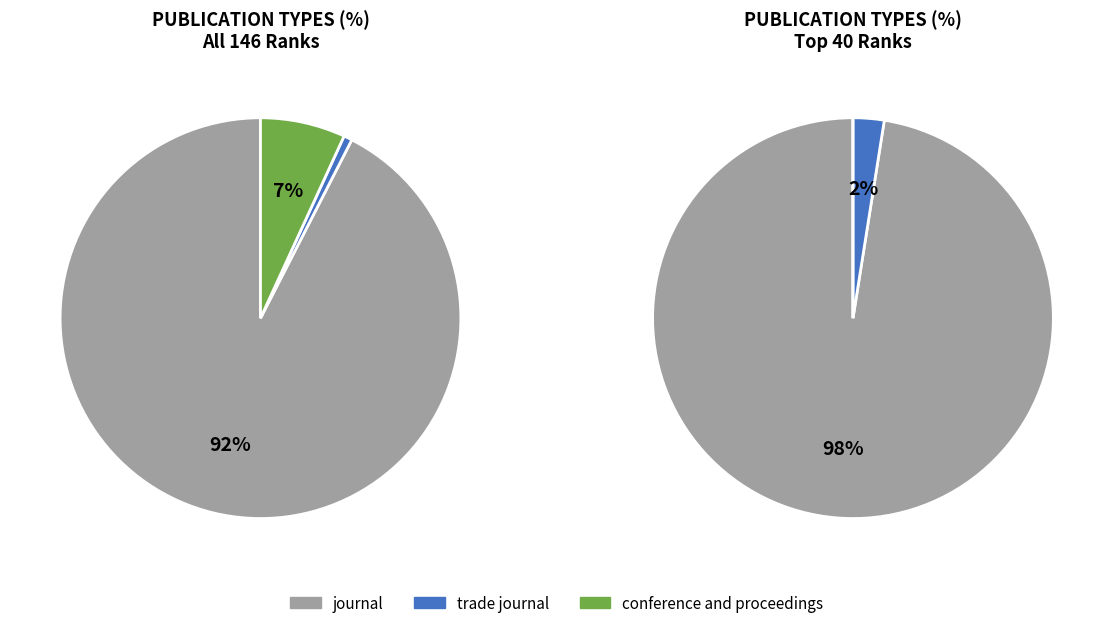

To the nearest percent, what portion does conference and proceedings represent?

7%